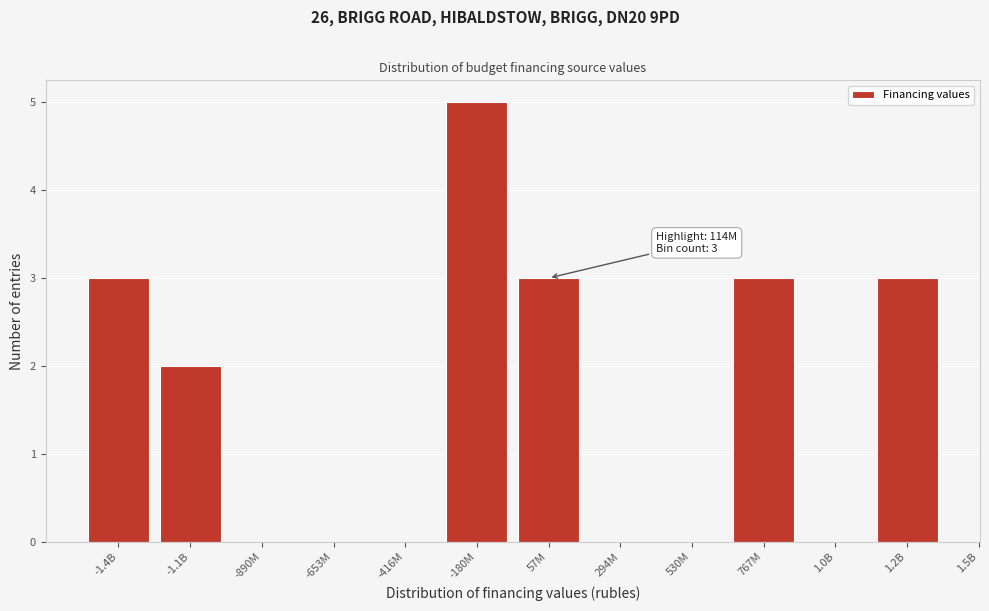

Reading right to left, extract all data points from this chart.

1.2B=3	1.0B=0	767M=3	530M=0	294M=0	57M=3	-180M=5	-416M=0	-653M=0	-890M=0	-1.1B=2	-1.4B=3